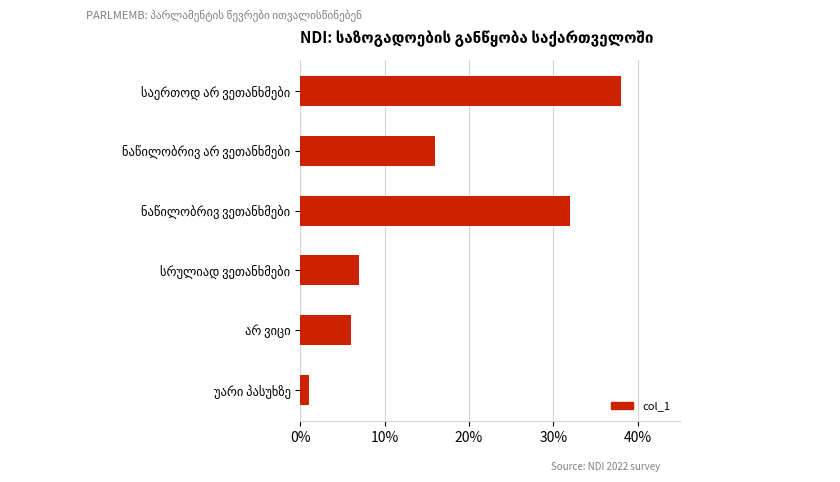

What is the minimum value shown in the chart?

1